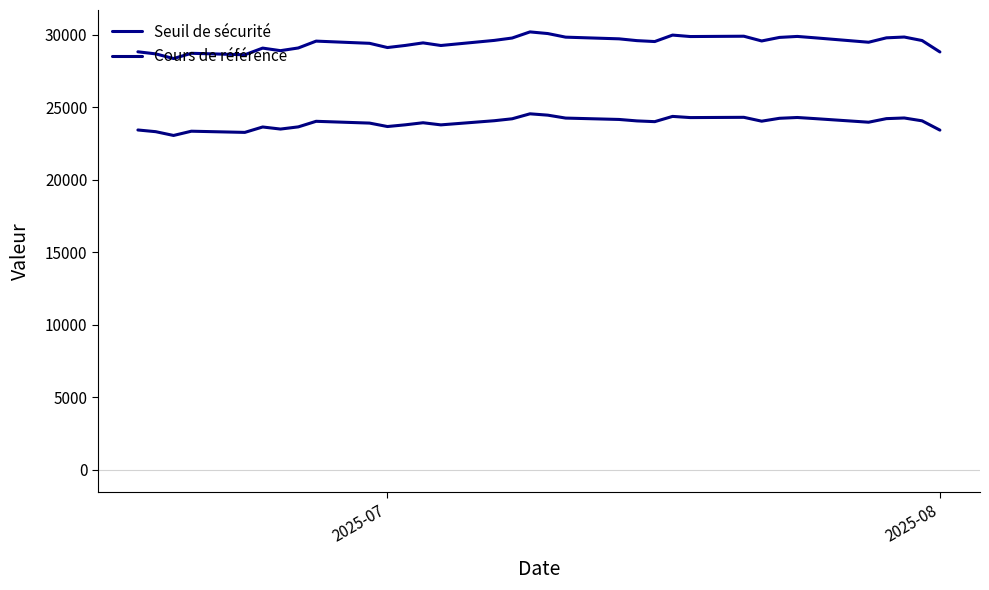

How many lines are shown in the chart?

2